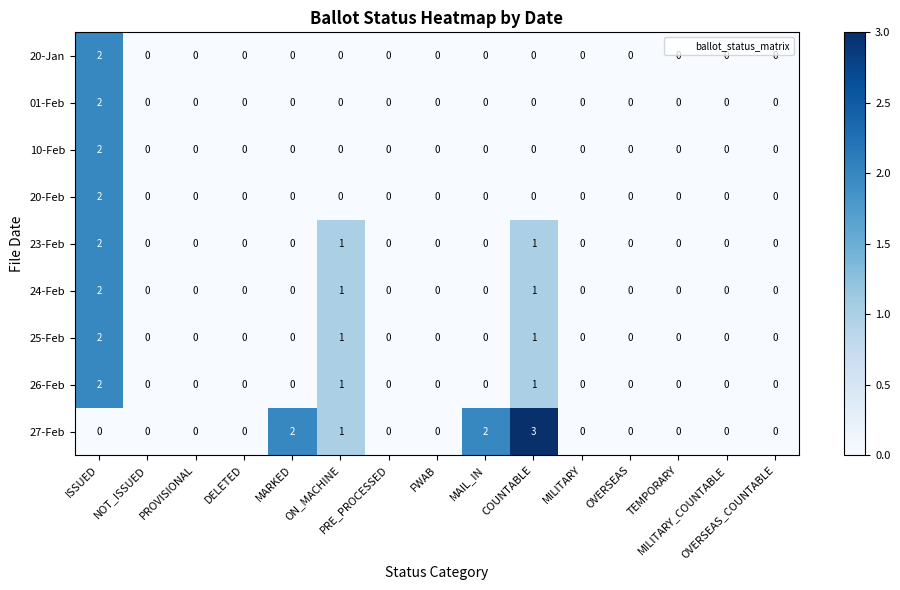

Which series has the widest spread of values?

27-Feb